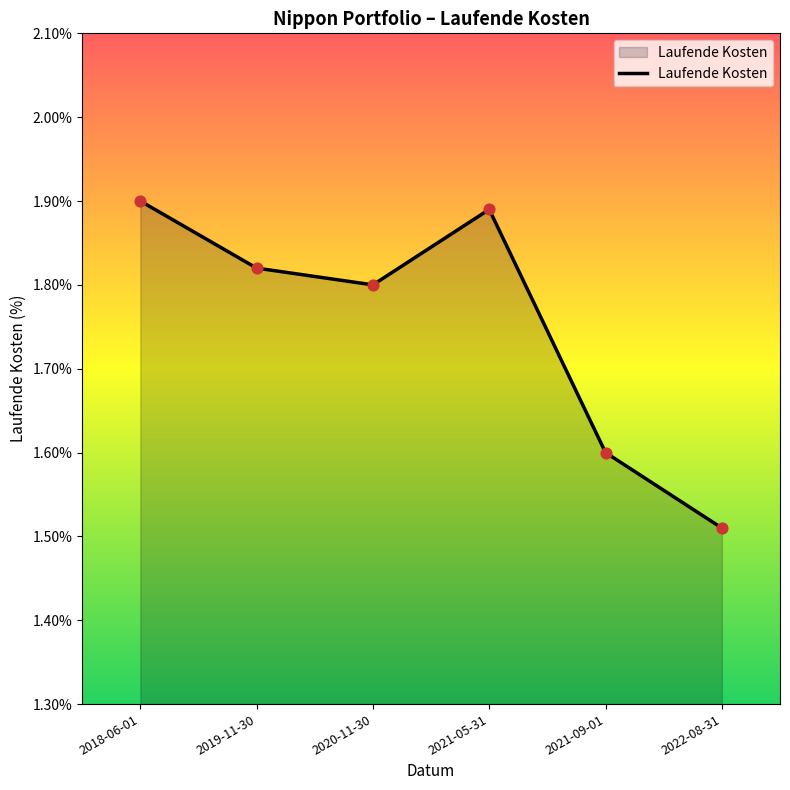

What is the ratio of the value at 2021-05-31 to the value at 2018-06-01?

1.0